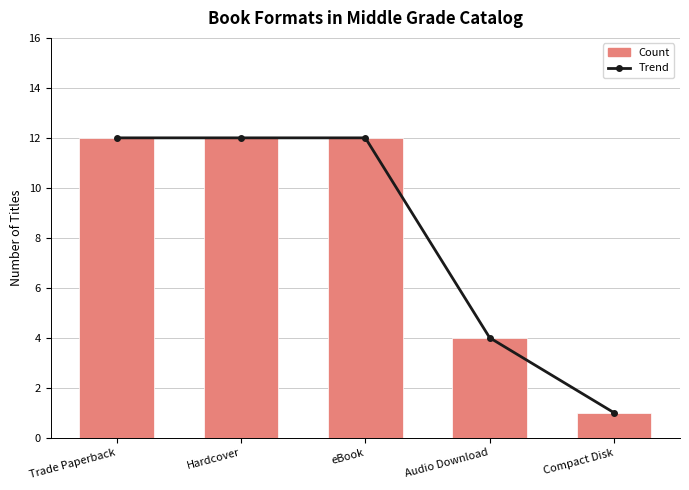

What are all the series names shown in the legend?

Trend, Count